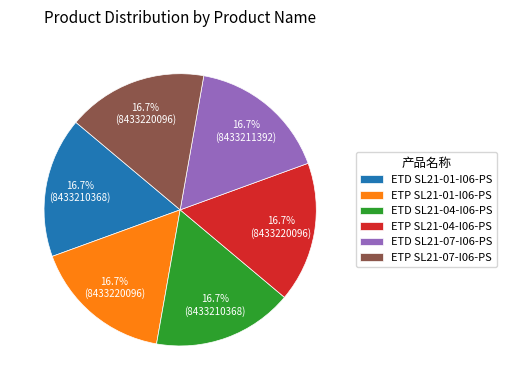

Is it true that ETP SL21-07-I06-PS is 17% of the pie?

True